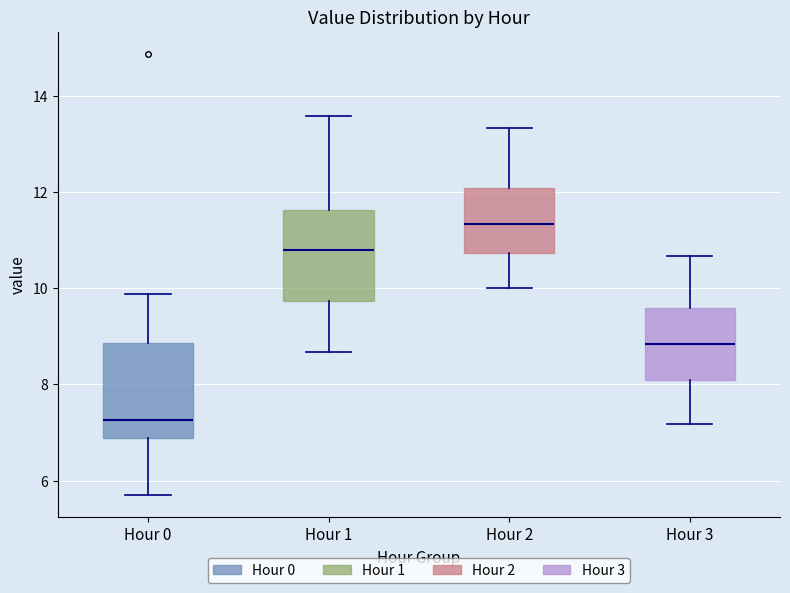

Reading left to right, read every box against the y-axis: the position of its median line, the range the box covers, and the ends of its whiskers. The values are not printed on the chart, so give them approximately, as read against the axis.

Hour 0: median 7.2, box 6.8 to 8.8, whiskers 5.8 to 9.8
Hour 1: median 10.8, box 9.8 to 11.6, whiskers 8.6 to 13.6
Hour 2: median 11.4, box 10.8 to 12.0, whiskers 10.0 to 13.4
Hour 3: median 8.8, box 8.0 to 9.6, whiskers 7.2 to 10.6